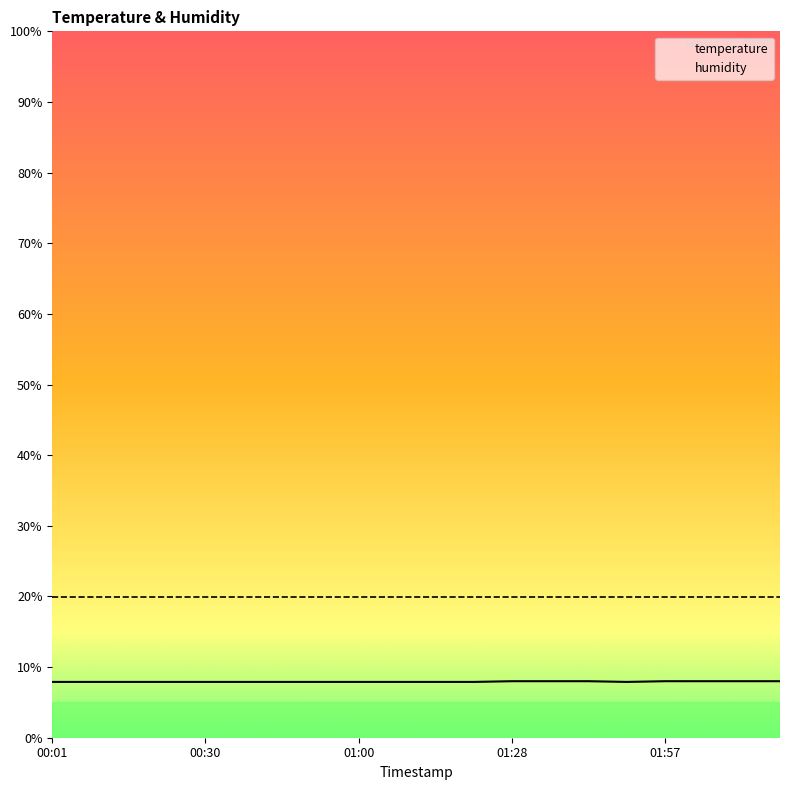

True or false: the data has more than 0 interior local peaks.

False